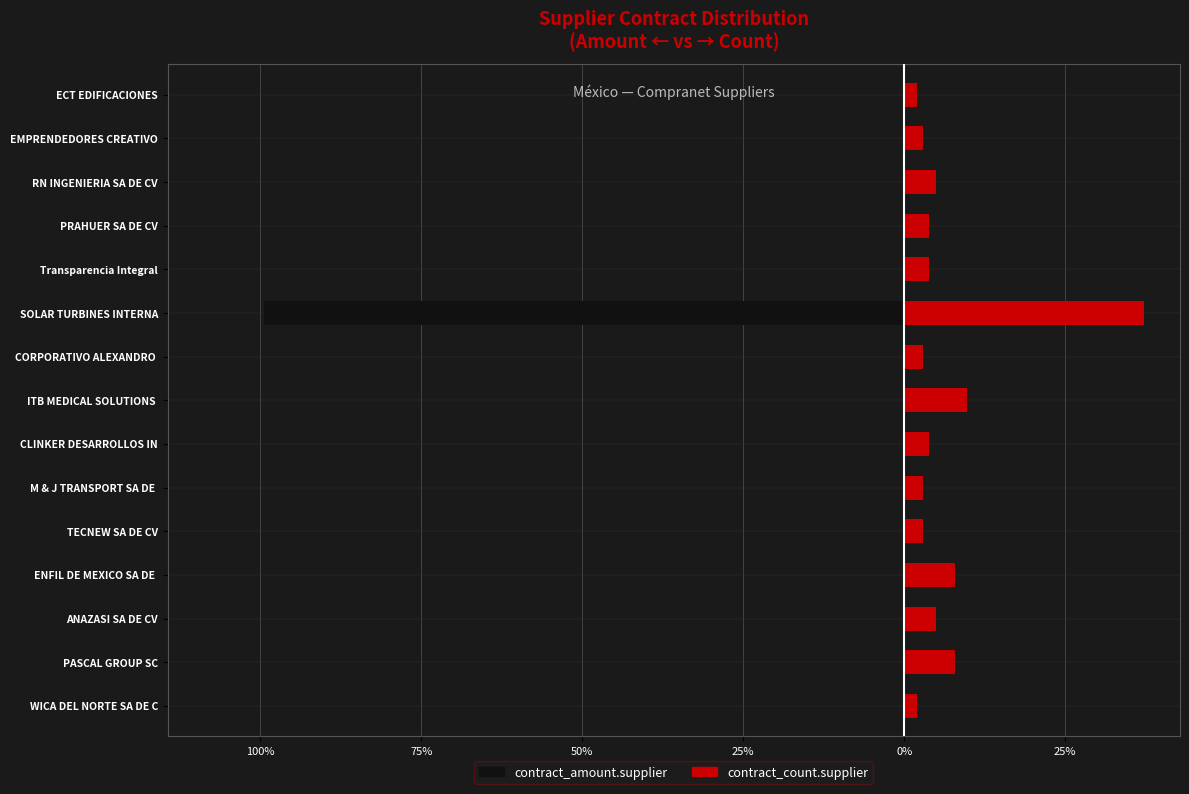

Reading right to left, list all the values displayed in this chart.

contract_amount.supplier: -0.0	-0.0	-0.0	-0.0	-0.1	-99.5	-0.0	-0.0	-0.0	-0.0	-0.1	-0.0	-0.2	-0.0	-0.0
contract_count.supplier: 2.0	2.9	4.9	3.9	3.9	37.3	2.9	9.8	3.9	2.9	2.9	7.8	4.9	7.8	2.0